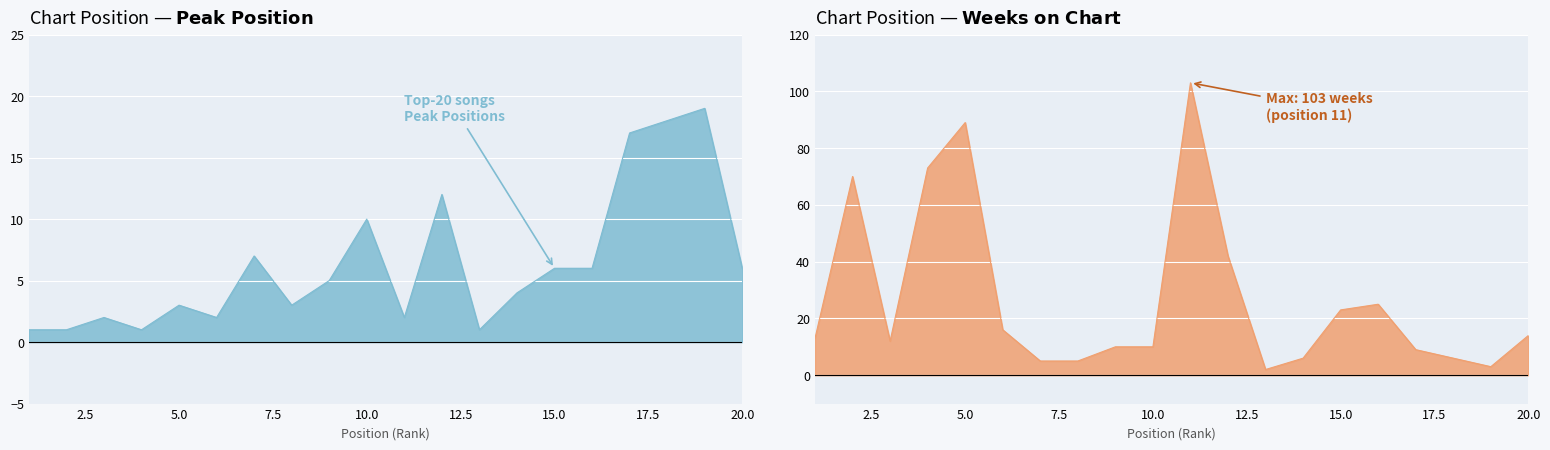

List the series in order of their overall mean, highest first.

Weeks on Chart, Peak Position